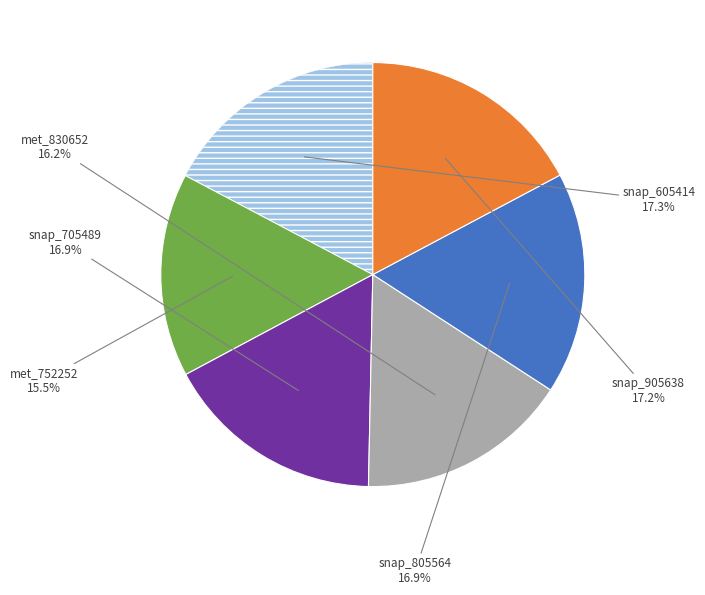

Is there a majority slice in this chart?

No